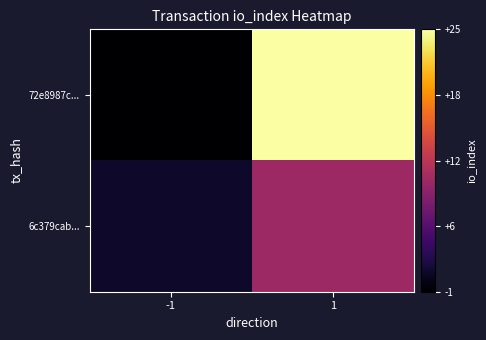

Rank the series at -1 from lowest to highest value.

72e8987c..., 6c379cab...